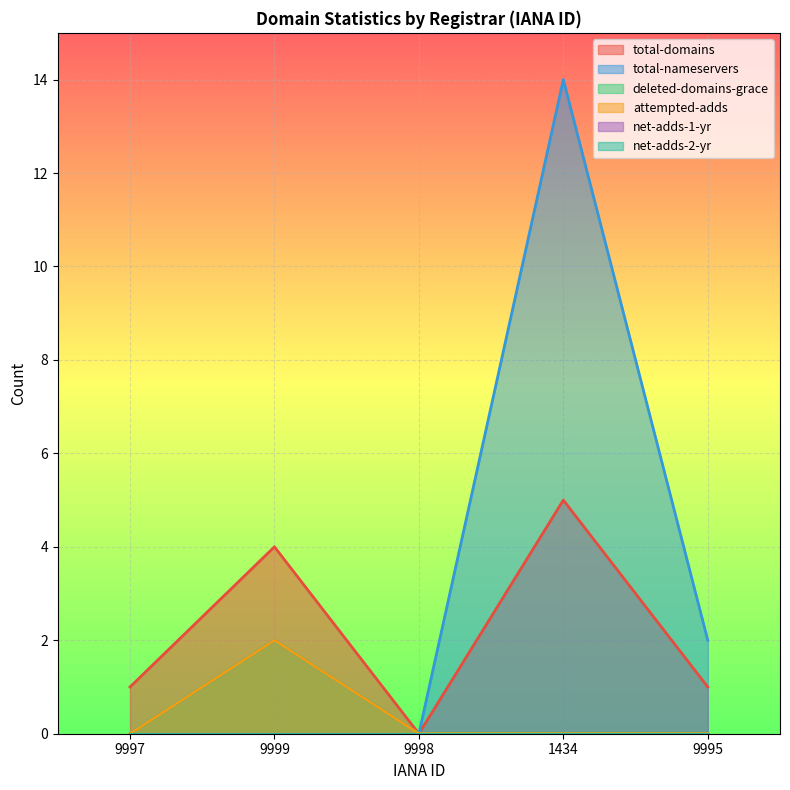

True or false: total-nameservers has a value of -7 at 9997.

False